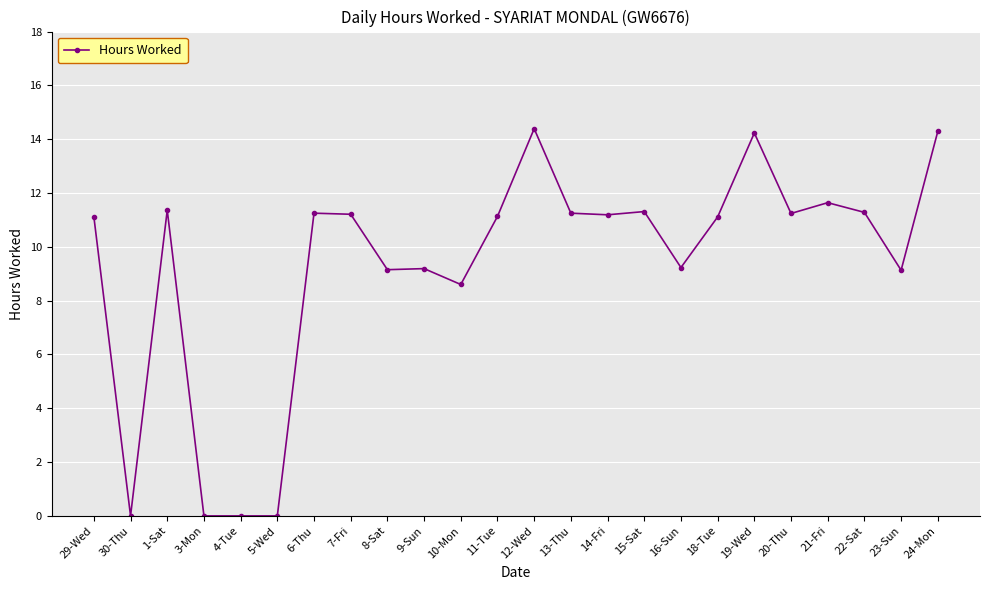

What is the value of the 13th point from the left?

14.4